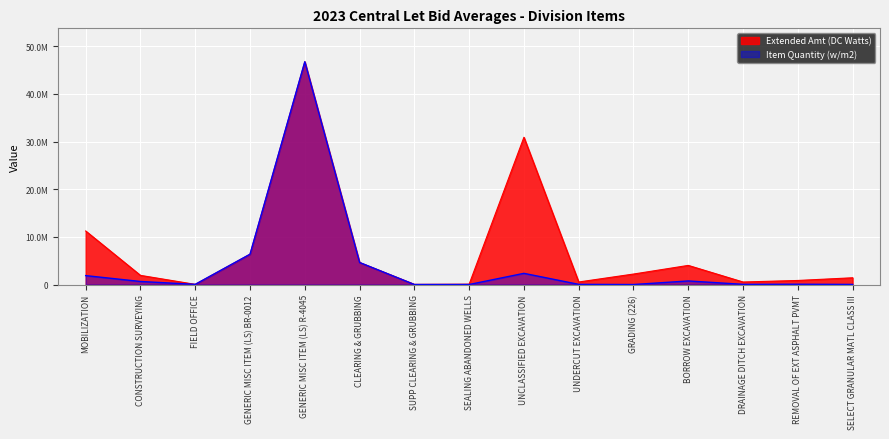

What are all the series names shown in the legend?

Extended Amt (DC Watts), Item Quantity (w/m2)